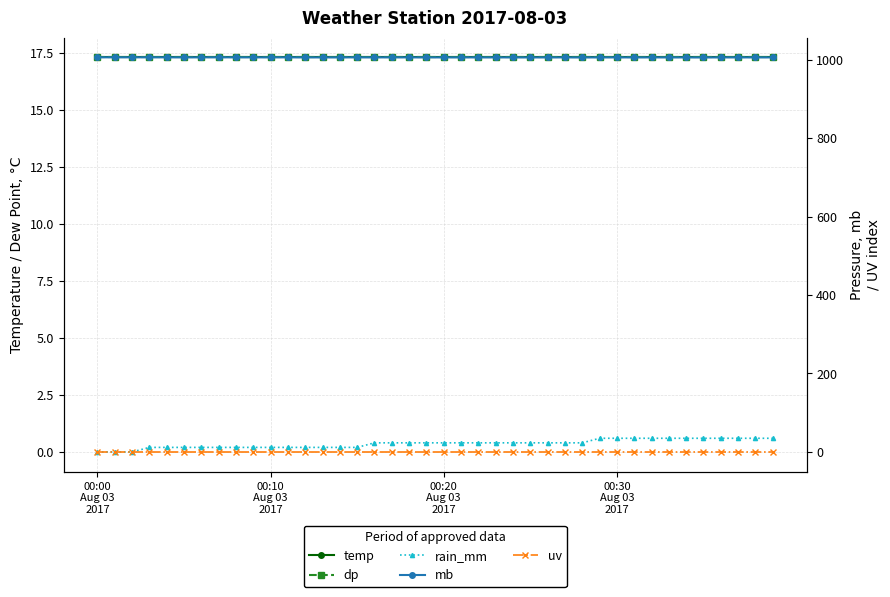

How many series are shown in this chart?

5